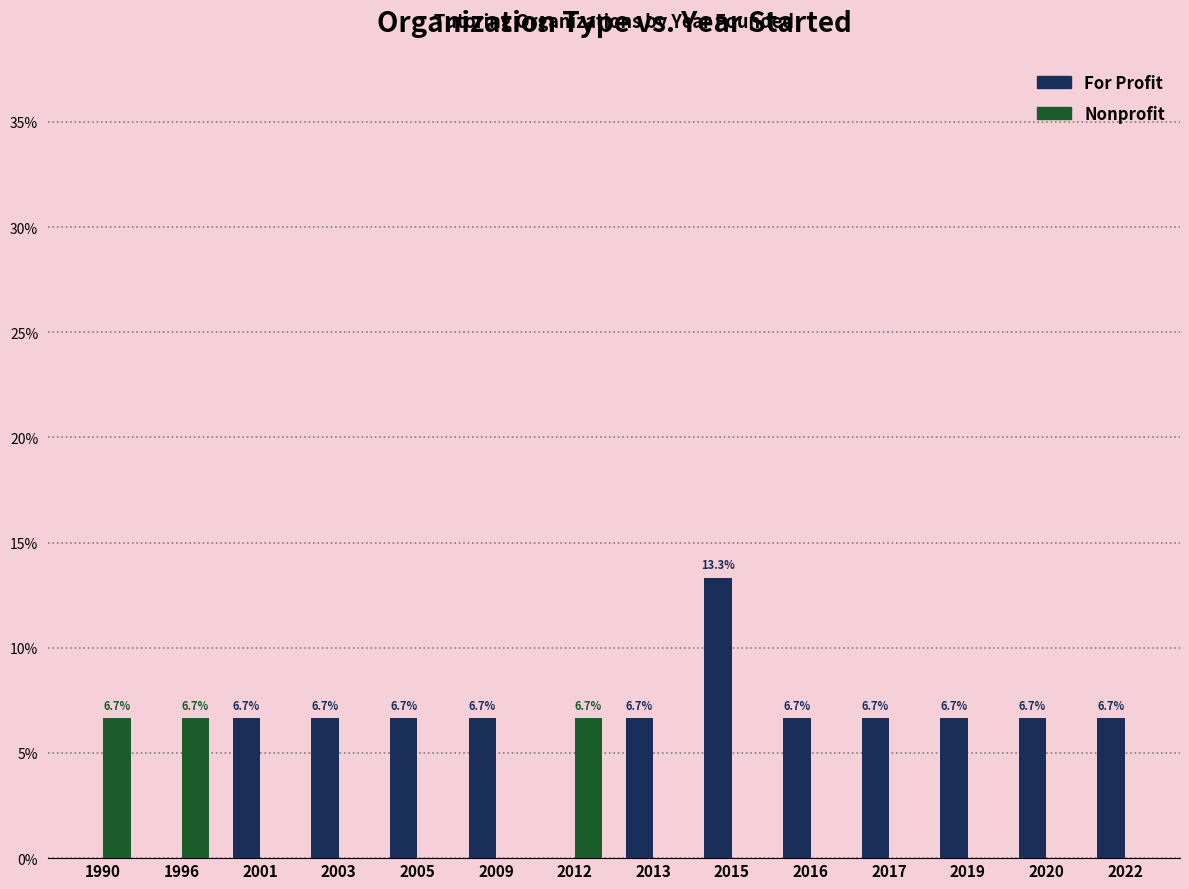

The value of For Profit at 2015 is 13.3. True or false?

True